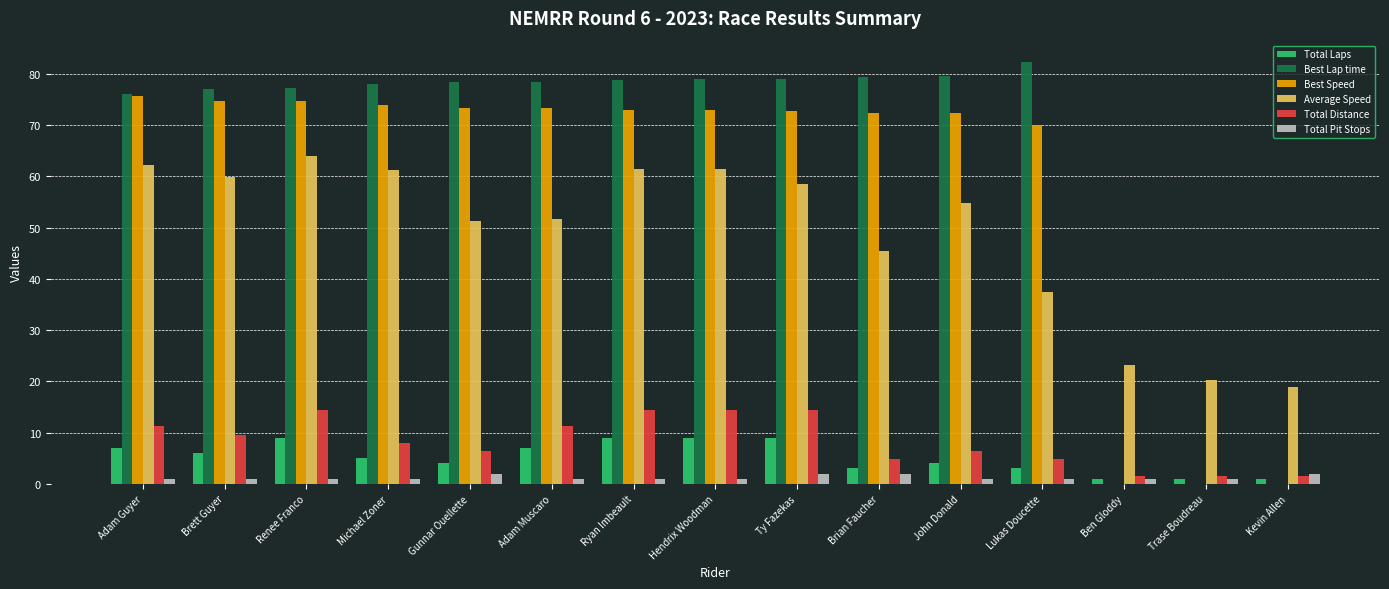

What is the difference between the Total Laps values at Lukas Doucette and John Donald?

1.0